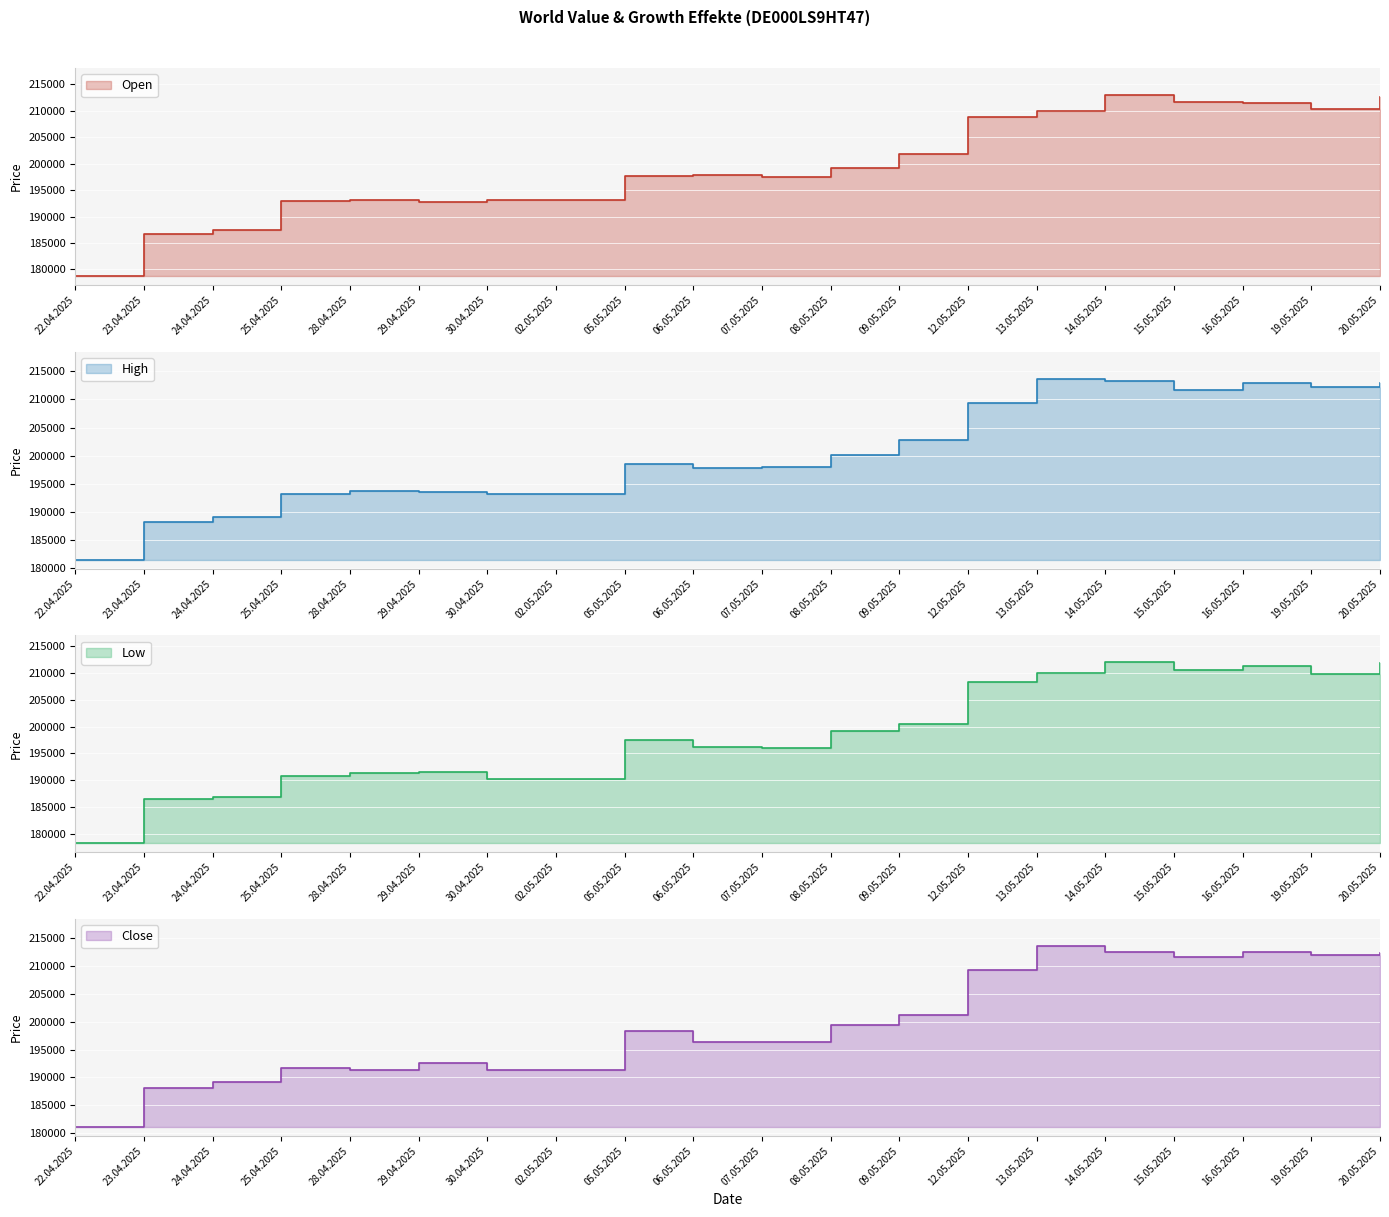

Which series has the largest total across all categories?

High